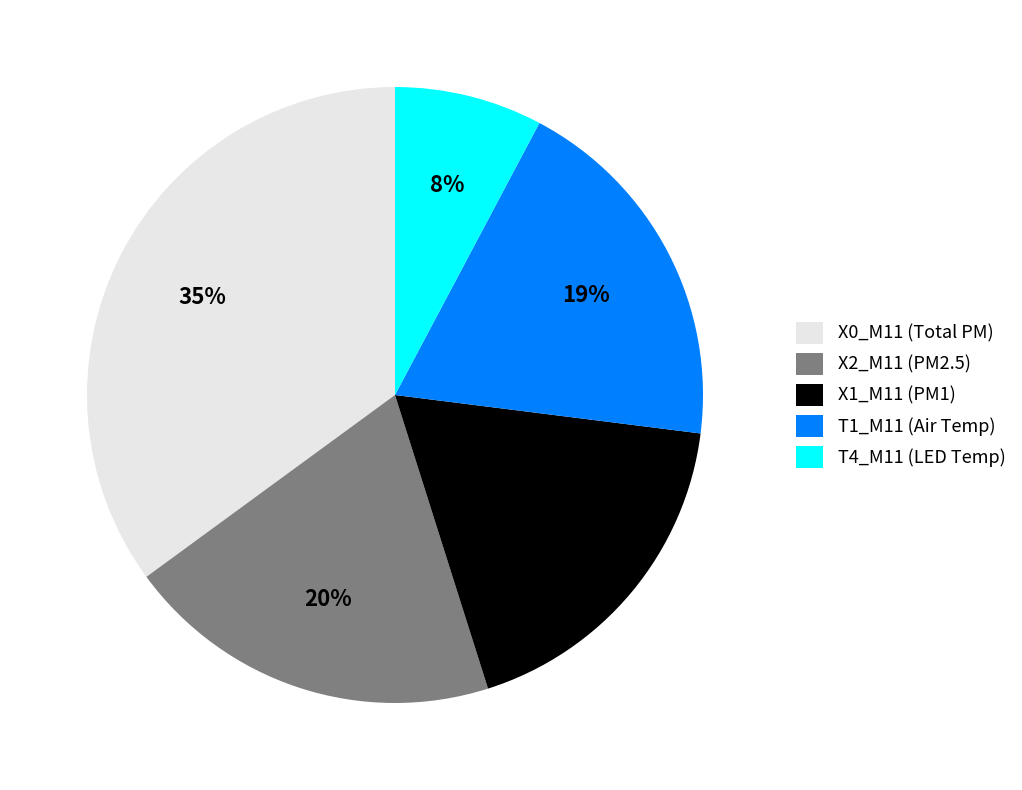

Count the number of slices in the pie.

5